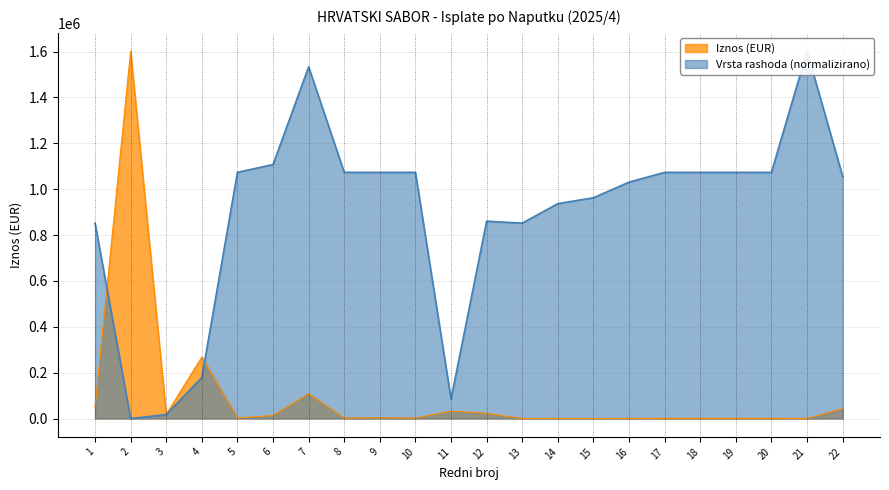

How many values in the Vrsta rashoda (kod) series are below 1073226?

11